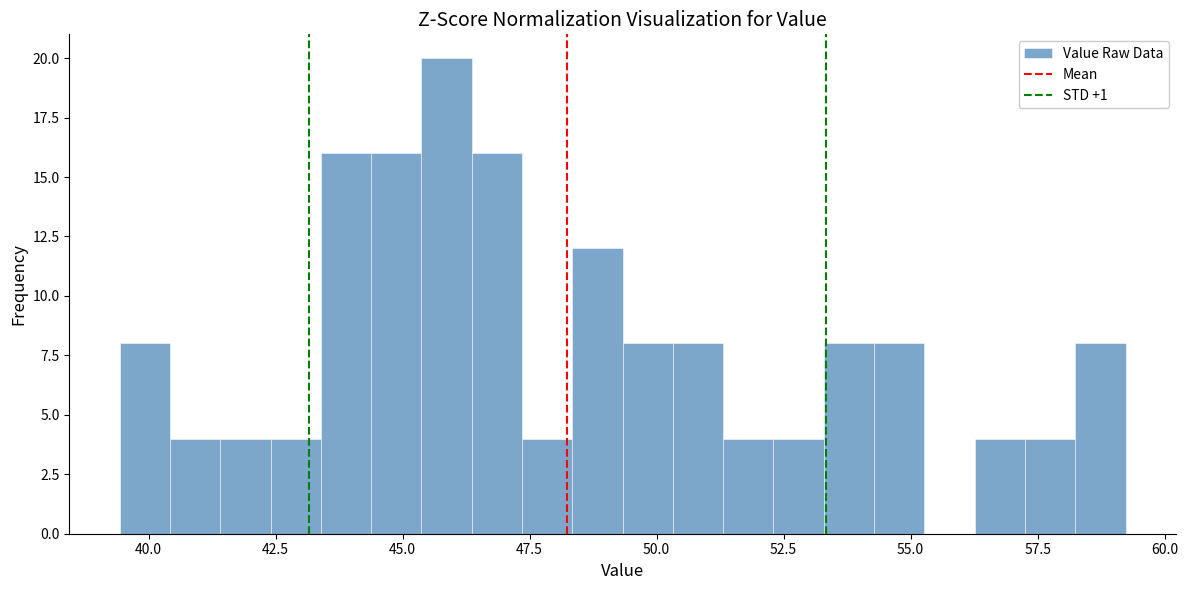

Around what value on the x-axis is the tallest bar? Give the approximate position of its centre, as read against the axis.

46.0